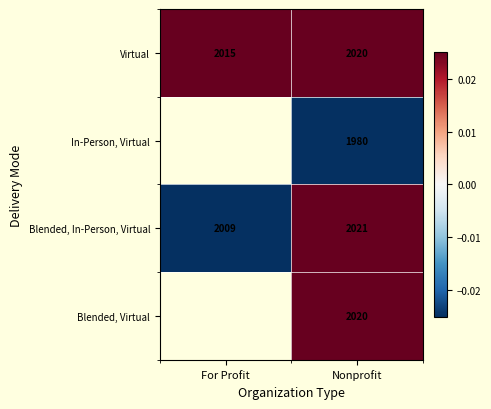

Which has a higher value, For Profit or Nonprofit?

Nonprofit